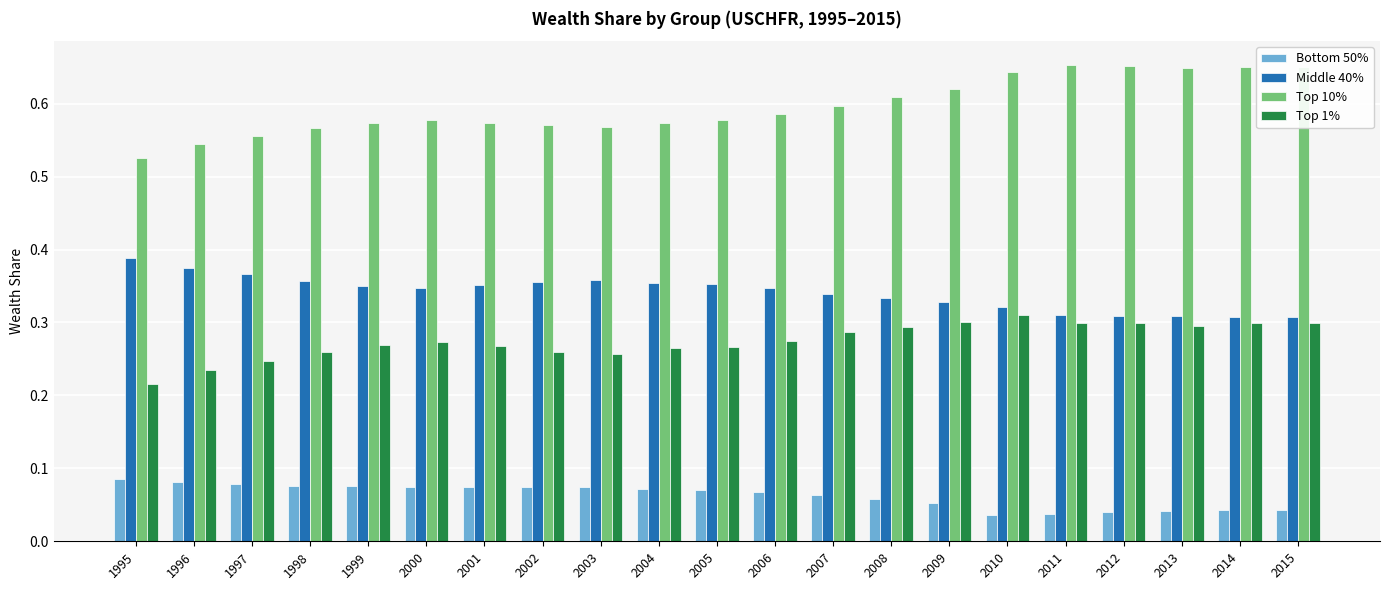

How many bars are there in total?

84